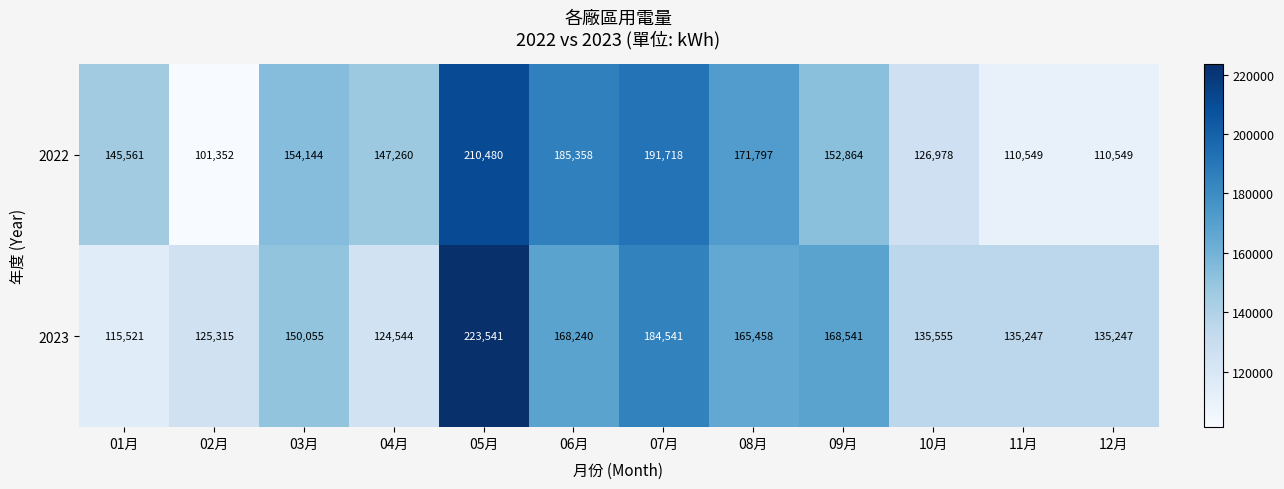

What is the difference between the second highest and minimum values in the 2023 series?

69020